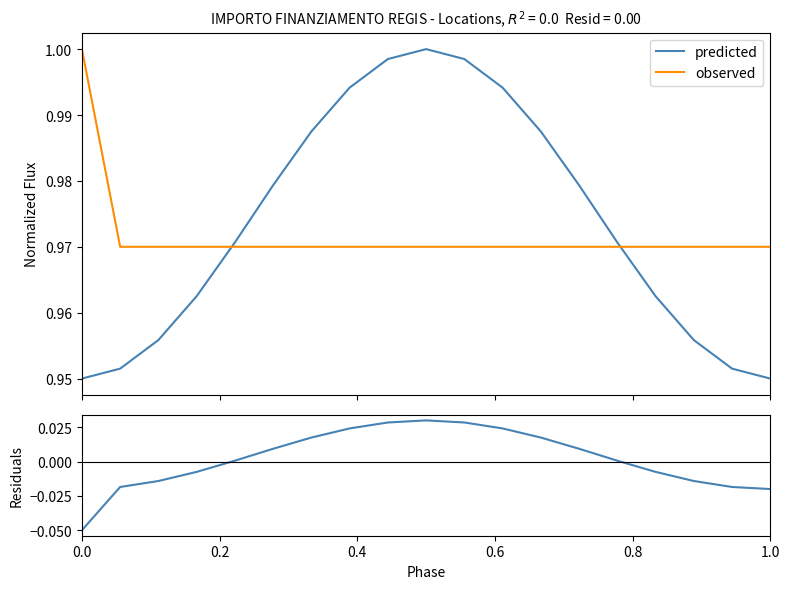

What is the highest value of the observed series?

1.0